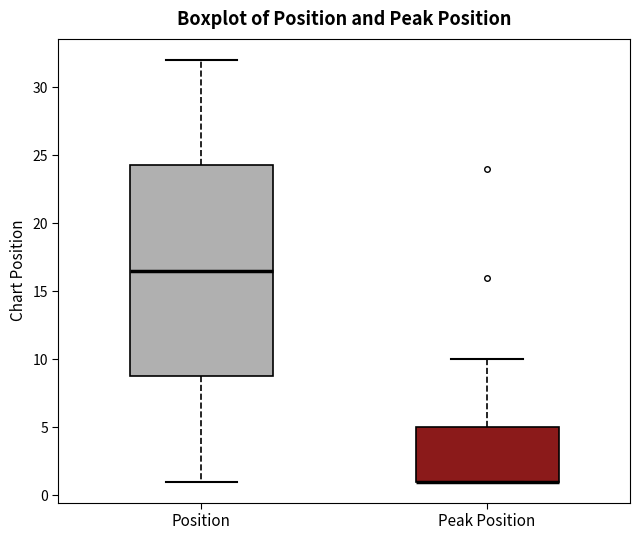

Which box is the tallest, from its lower edge to its upper edge?

Position